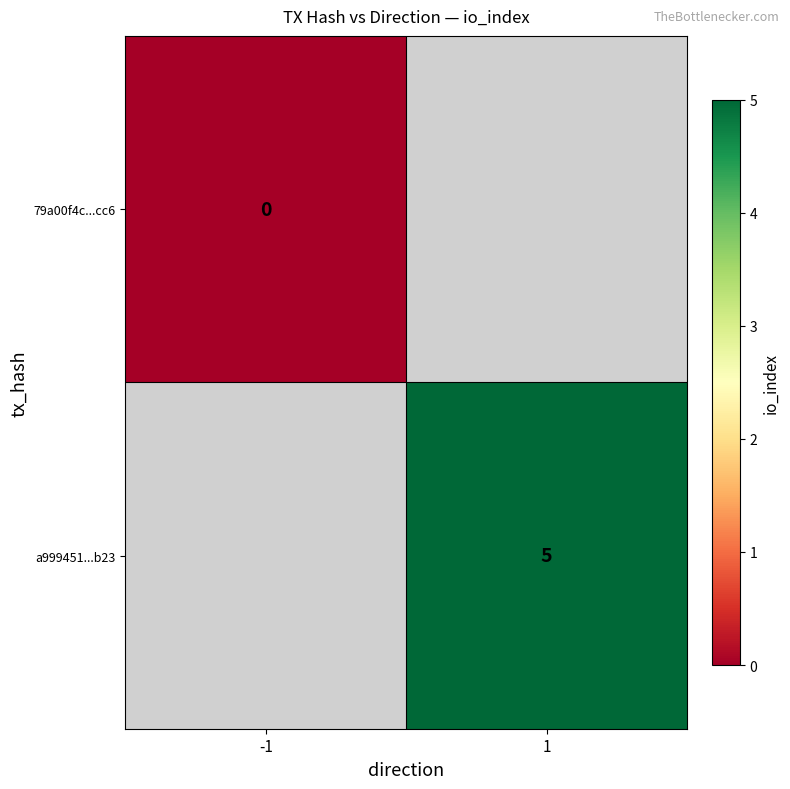

The a999451...b23 series shows 3 at 1. True or false?

False